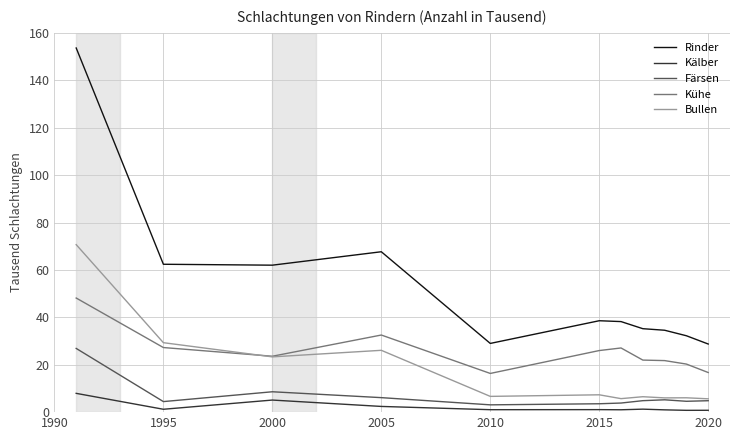

Which series has the largest total across all categories?

Rinder